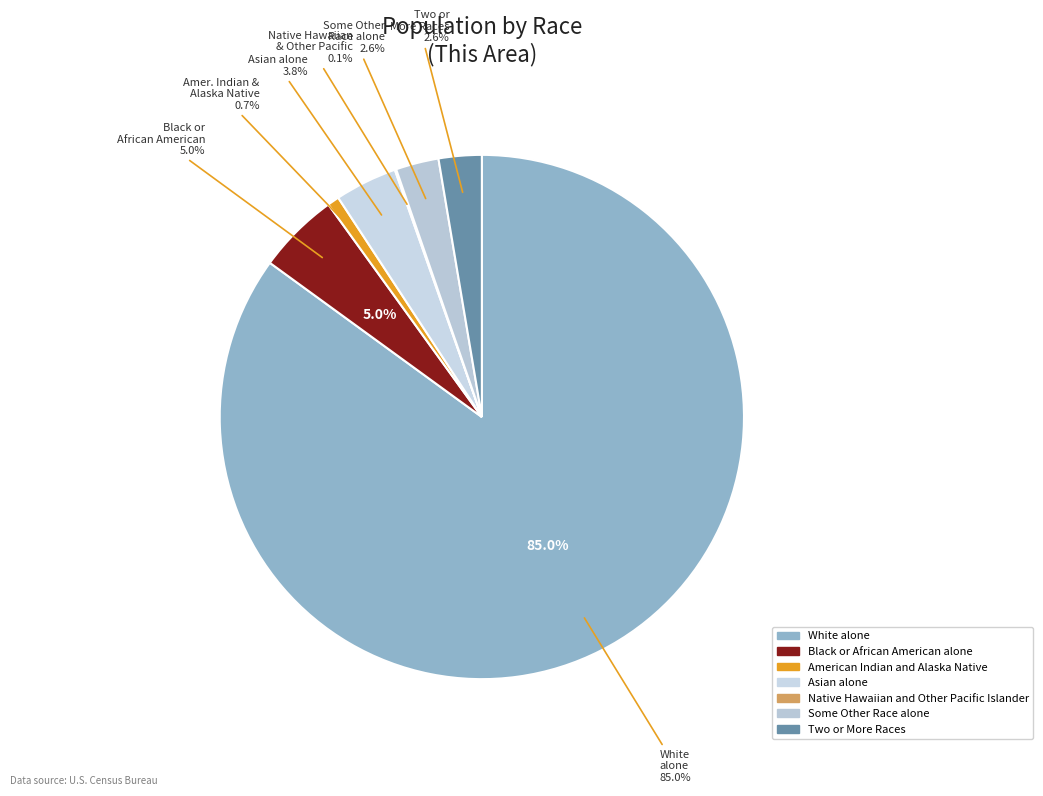

The Some Other Race alone slice represents 3% of the pie. True or false?

True